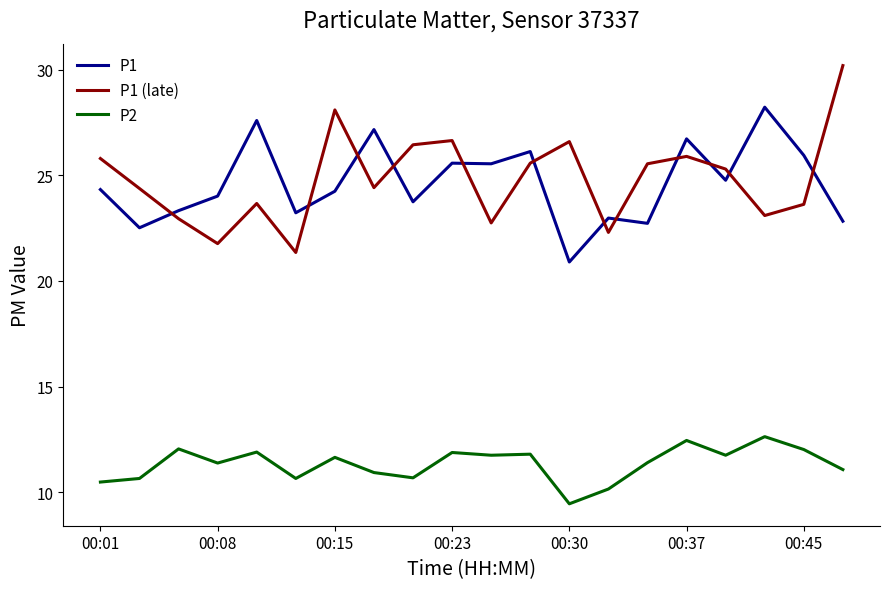

Rank the series by their maximum value, from highest to lowest.

P1 (late), P1, P2